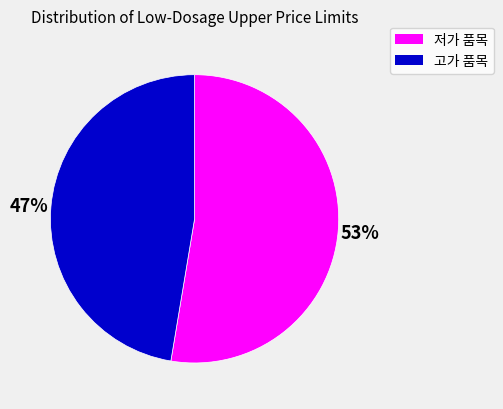

How many slices are in this pie chart?

2